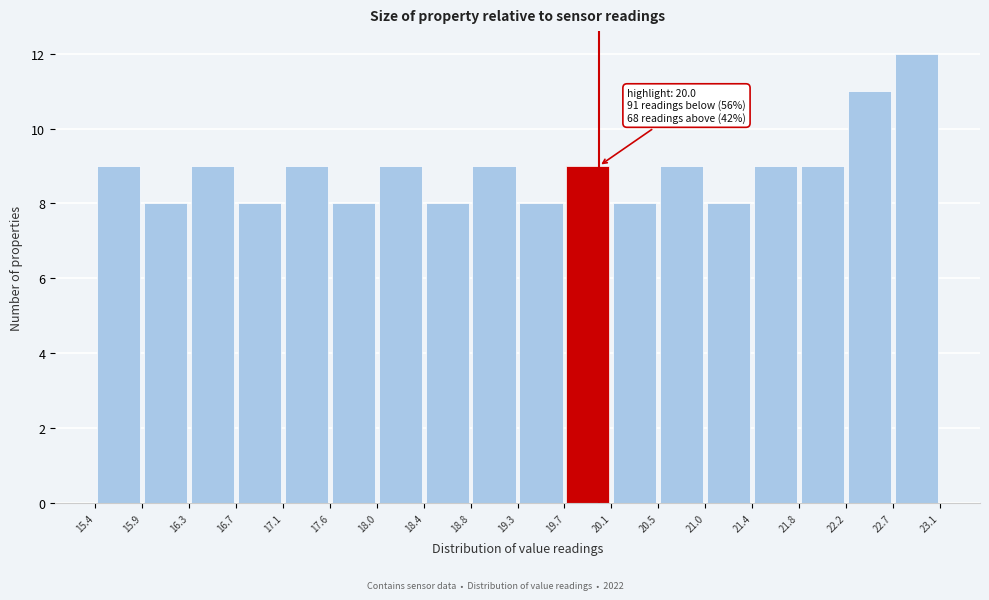

Over which range of the x-axis is the bar tallest?

22.7 to 23.1